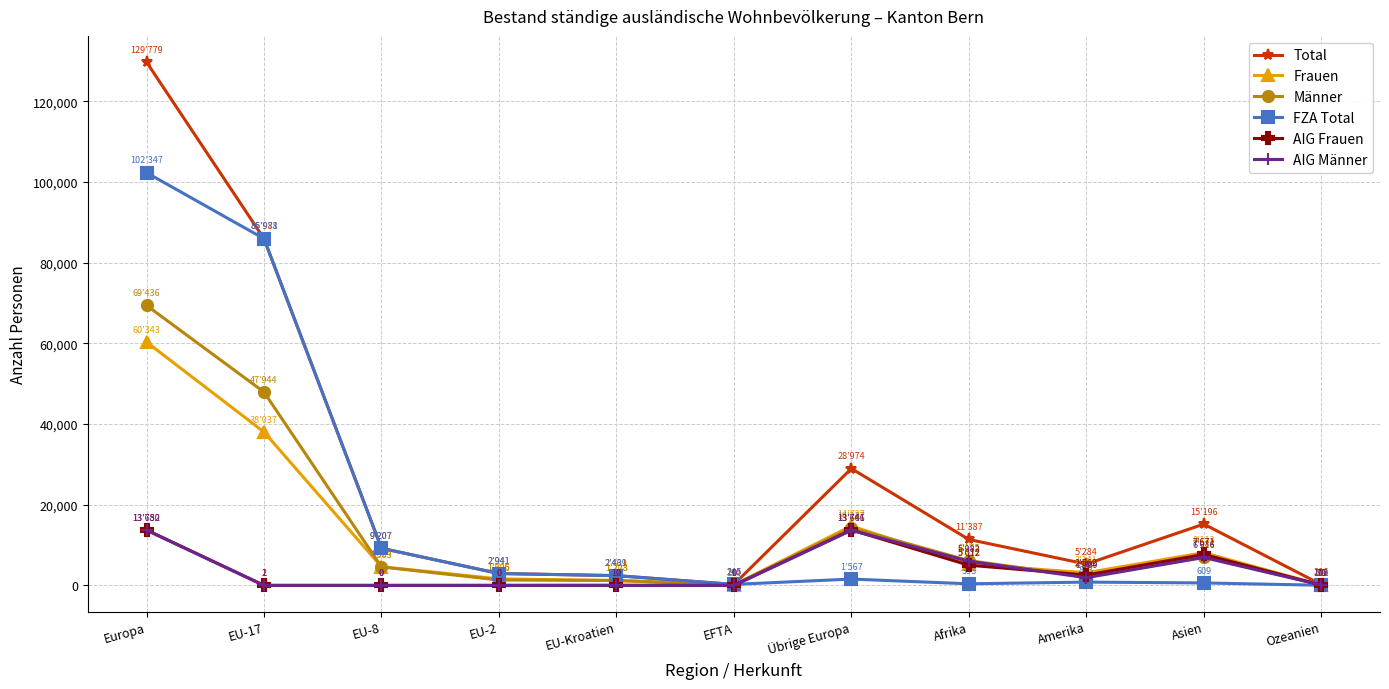

How many data points does each series have?

11